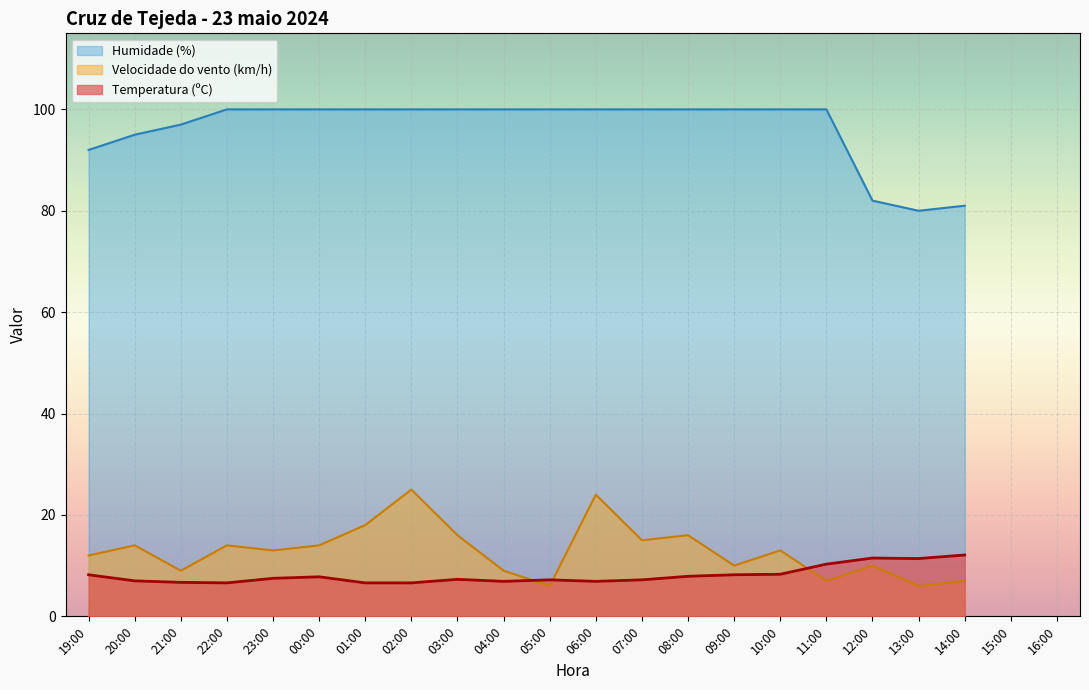

Is it true that Humidade (%) equals 100.0 at 07:00?

True